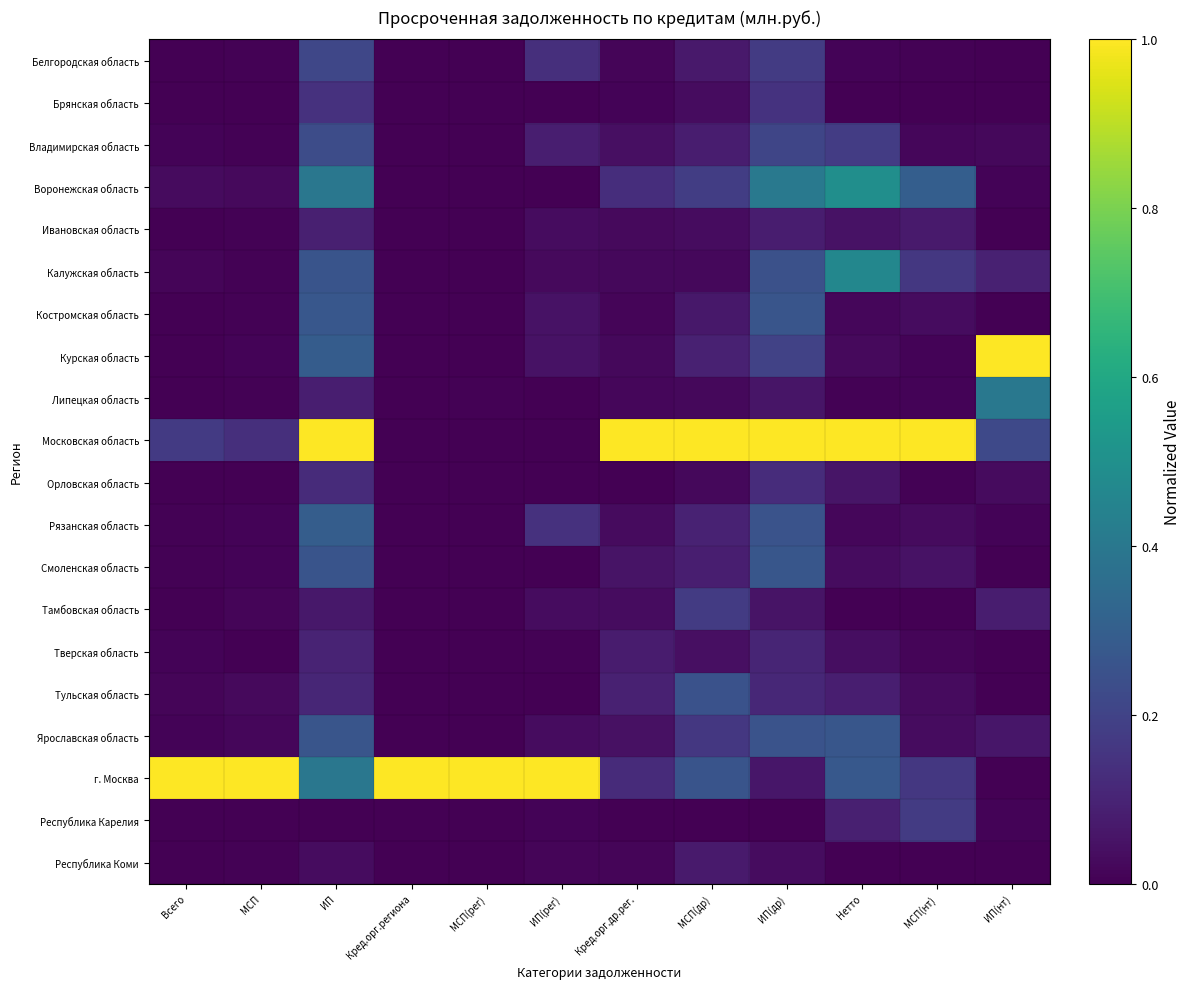

Reading left to right, what are all the values shown in this chart?

Белгородская область: Всего=0.0	МСП=0.0	ИП=0.2	Кред.орг.региона=0.0	МСП(рег)=0.0	ИП(рег)=0.1	Кред.орг.др.рег.=0.0	МСП(др)=0.1	ИП(др)=0.2	Нетто=0.0	МСП(нт)=0.0	ИП(нт)=0.0
Брянская область: Всего=0.0	МСП=0.0	ИП=0.1	Кред.орг.региона=0.0	МСП(рег)=0.0	ИП(рег)=0.0	Кред.орг.др.рег.=0.0	МСП(др)=0.0	ИП(др)=0.1	Нетто=0.0	МСП(нт)=0.0	ИП(нт)=0.0
Владимирская область: Всего=0.0	МСП=0.0	ИП=0.2	Кред.орг.региона=0.0	МСП(рег)=0.0	ИП(рег)=0.1	Кред.орг.др.рег.=0.0	МСП(др)=0.1	ИП(др)=0.2	Нетто=0.2	МСП(нт)=0.0	ИП(нт)=0.0
Воронежская область: Всего=0.0	МСП=0.0	ИП=0.4	Кред.орг.региона=0.0	МСП(рег)=0.0	ИП(рег)=0.0	Кред.орг.др.рег.=0.1	МСП(др)=0.2	ИП(др)=0.4	Нетто=0.5	МСП(нт)=0.3	ИП(нт)=0.0
Ивановская область: Всего=0.0	МСП=0.0	ИП=0.1	Кред.орг.региона=0.0	МСП(рег)=0.0	ИП(рег)=0.0	Кред.орг.др.рег.=0.0	МСП(др)=0.0	ИП(др)=0.1	Нетто=0.0	МСП(нт)=0.1	ИП(нт)=0.0
Калужская область: Всего=0.0	МСП=0.0	ИП=0.3	Кред.орг.региона=0.0	МСП(рег)=0.0	ИП(рег)=0.0	Кред.орг.др.рег.=0.0	МСП(др)=0.0	ИП(др)=0.2	Нетто=0.5	МСП(нт)=0.2	ИП(нт)=0.1
Костромская область: Всего=0.0	МСП=0.0	ИП=0.3	Кред.орг.региона=0.0	МСП(рег)=0.0	ИП(рег)=0.0	Кред.орг.др.рег.=0.0	МСП(др)=0.1	ИП(др)=0.3	Нетто=0.0	МСП(нт)=0.0	ИП(нт)=0.0
Курская область: Всего=0.0	МСП=0.0	ИП=0.3	Кред.орг.региона=0.0	МСП(рег)=0.0	ИП(рег)=0.0	Кред.орг.др.рег.=0.0	МСП(др)=0.1	ИП(др)=0.2	Нетто=0.0	МСП(нт)=0.0	ИП(нт)=1.0
Липецкая область: Всего=0.0	МСП=0.0	ИП=0.1	Кред.орг.региона=0.0	МСП(рег)=0.0	ИП(рег)=0.0	Кред.орг.др.рег.=0.0	МСП(др)=0.0	ИП(др)=0.1	Нетто=0.0	МСП(нт)=0.0	ИП(нт)=0.4
Московская область: Всего=0.2	МСП=0.1	ИП=1.0	Кред.орг.региона=0.0	МСП(рег)=0.0	ИП(рег)=0.0	Кред.орг.др.рег.=1.0	МСП(др)=1.0	ИП(др)=1.0	Нетто=1.0	МСП(нт)=1.0	ИП(нт)=0.2
Орловская область: Всего=0.0	МСП=0.0	ИП=0.1	Кред.орг.региона=0.0	МСП(рег)=0.0	ИП(рег)=0.0	Кред.орг.др.рег.=0.0	МСП(др)=0.0	ИП(др)=0.1	Нетто=0.1	МСП(нт)=0.0	ИП(нт)=0.0
Рязанская область: Всего=0.0	МСП=0.0	ИП=0.3	Кред.орг.региона=0.0	МСП(рег)=0.0	ИП(рег)=0.1	Кред.орг.др.рег.=0.0	МСП(др)=0.1	ИП(др)=0.3	Нетто=0.0	МСП(нт)=0.0	ИП(нт)=0.0
Смоленская область: Всего=0.0	МСП=0.0	ИП=0.3	Кред.орг.региона=0.0	МСП(рег)=0.0	ИП(рег)=0.0	Кред.орг.др.рег.=0.1	МСП(др)=0.1	ИП(др)=0.3	Нетто=0.0	МСП(нт)=0.0	ИП(нт)=0.0
Тамбовская область: Всего=0.0	МСП=0.0	ИП=0.1	Кред.орг.региона=0.0	МСП(рег)=0.0	ИП(рег)=0.0	Кред.орг.др.рег.=0.0	МСП(др)=0.2	ИП(др)=0.1	Нетто=0.0	МСП(нт)=0.0	ИП(нт)=0.1
Тверская область: Всего=0.0	МСП=0.0	ИП=0.1	Кред.орг.региона=0.0	МСП(рег)=0.0	ИП(рег)=0.0	Кред.орг.др.рег.=0.1	МСП(др)=0.0	ИП(др)=0.1	Нетто=0.0	МСП(нт)=0.0	ИП(нт)=0.0
Тульская область: Всего=0.0	МСП=0.0	ИП=0.1	Кред.орг.региона=0.0	МСП(рег)=0.0	ИП(рег)=0.0	Кред.орг.др.рег.=0.1	МСП(др)=0.3	ИП(др)=0.1	Нетто=0.1	МСП(нт)=0.0	ИП(нт)=0.0
Ярославская область: Всего=0.0	МСП=0.0	ИП=0.3	Кред.орг.региона=0.0	МСП(рег)=0.0	ИП(рег)=0.0	Кред.орг.др.рег.=0.0	МСП(др)=0.2	ИП(др)=0.3	Нетто=0.3	МСП(нт)=0.0	ИП(нт)=0.1
г. Москва: Всего=1.0	МСП=1.0	ИП=0.4	Кред.орг.региона=1.0	МСП(рег)=1.0	ИП(рег)=1.0	Кред.орг.др.рег.=0.1	МСП(др)=0.3	ИП(др)=0.1	Нетто=0.3	МСП(нт)=0.2	ИП(нт)=0.0
Республика Карелия: Всего=0.0	МСП=0.0	ИП=0.0	Кред.орг.региона=0.0	МСП(рег)=0.0	ИП(рег)=0.0	Кред.орг.др.рег.=0.0	МСП(др)=0.0	ИП(др)=0.0	Нетто=0.1	МСП(нт)=0.2	ИП(нт)=0.0
Республика Коми: Всего=0.0	МСП=0.0	ИП=0.0	Кред.орг.региона=0.0	МСП(рег)=0.0	ИП(рег)=0.0	Кред.орг.др.рег.=0.0	МСП(др)=0.1	ИП(др)=0.0	Нетто=0.0	МСП(нт)=0.0	ИП(нт)=0.0